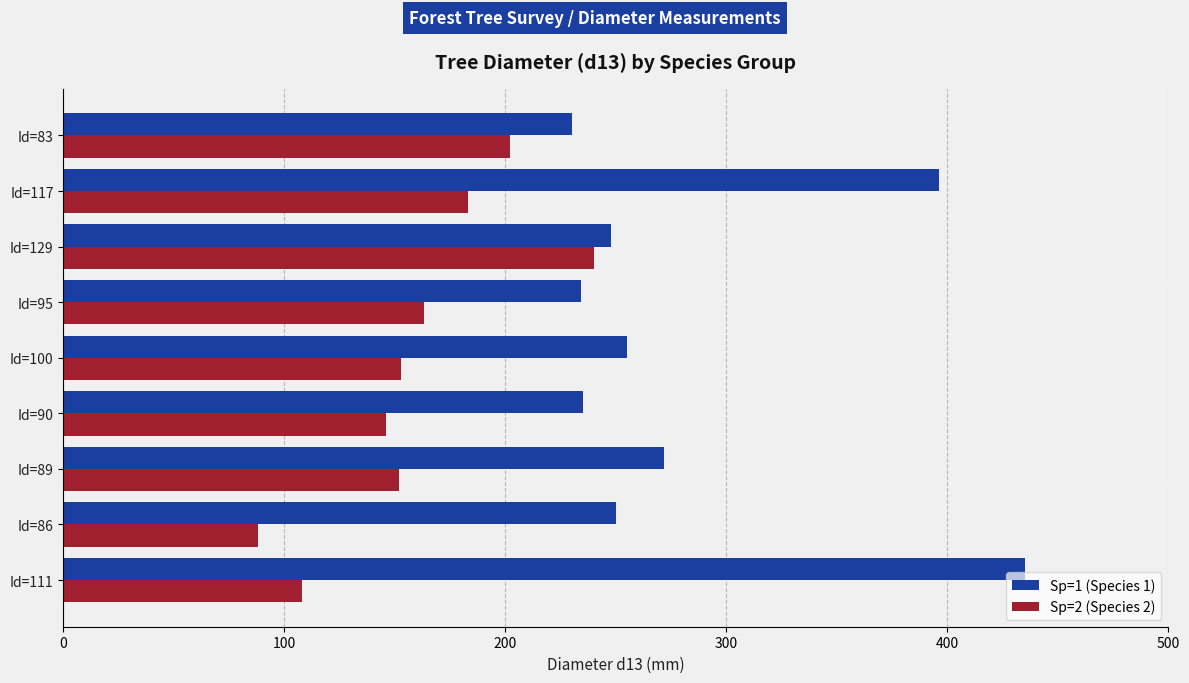

How many values in the Sp=2 (Species 2) series are below 153?

4